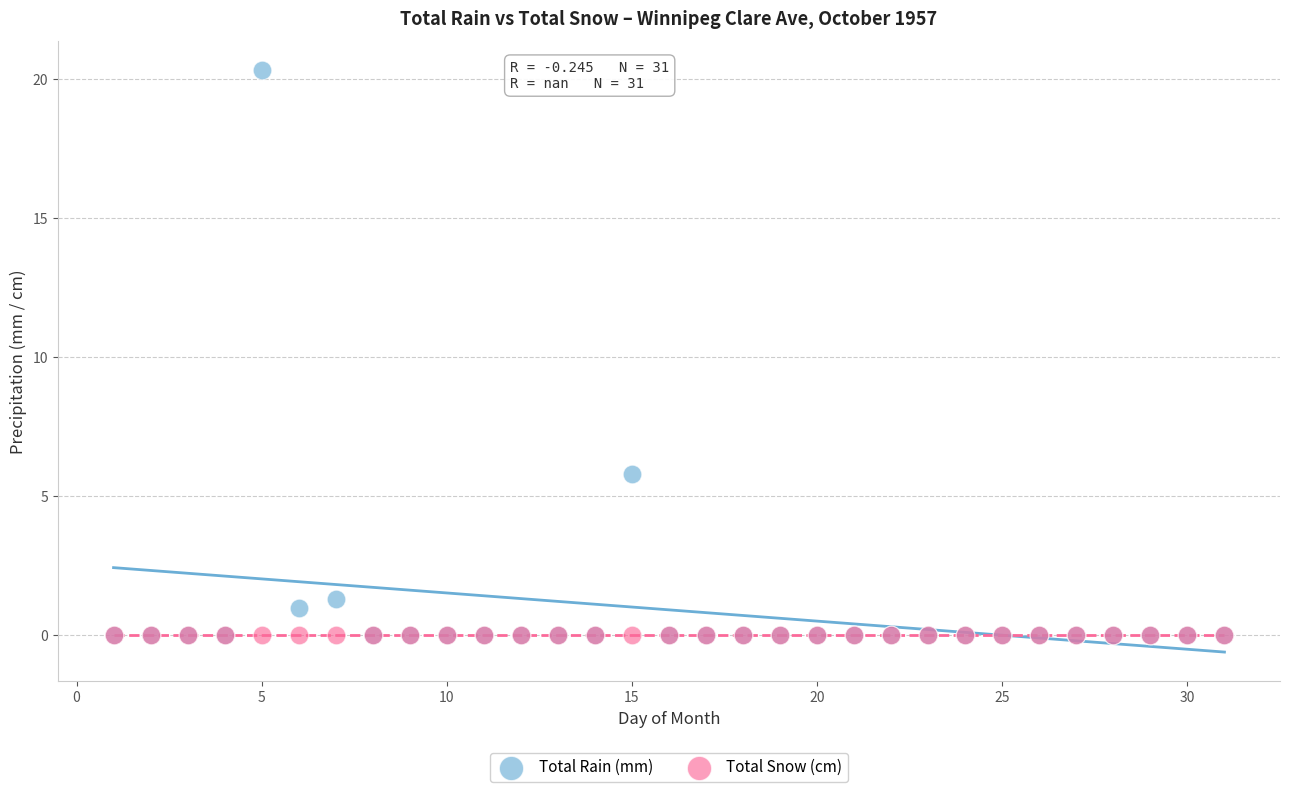

What are all the series names shown in the legend?

Total Rain (mm), Total Snow (cm)